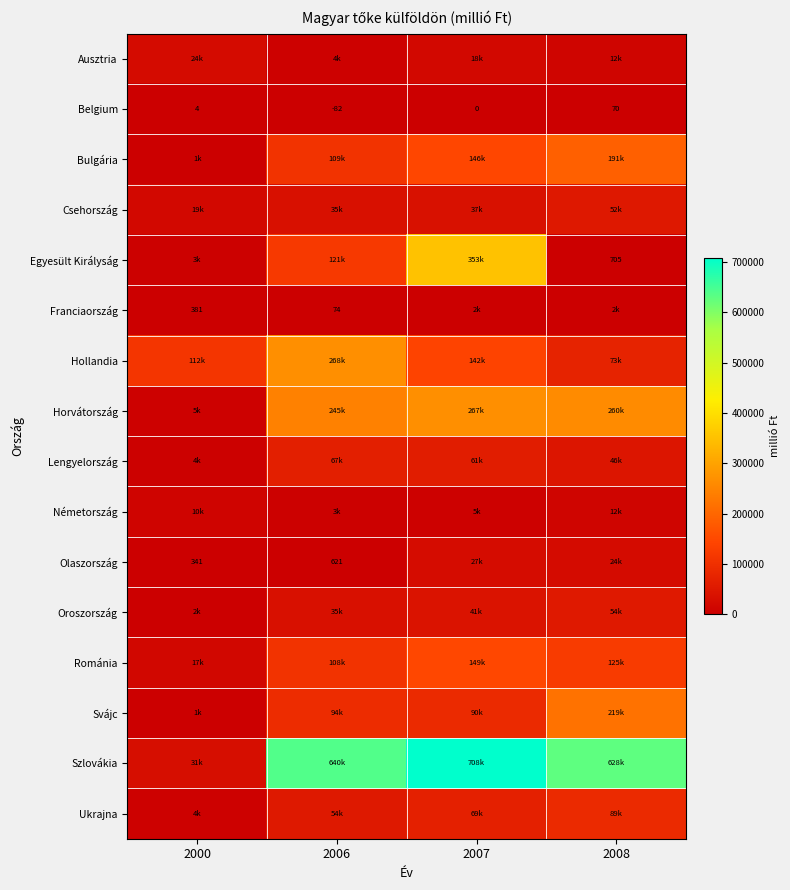

What is the average value of the Belgium series?

-2.0